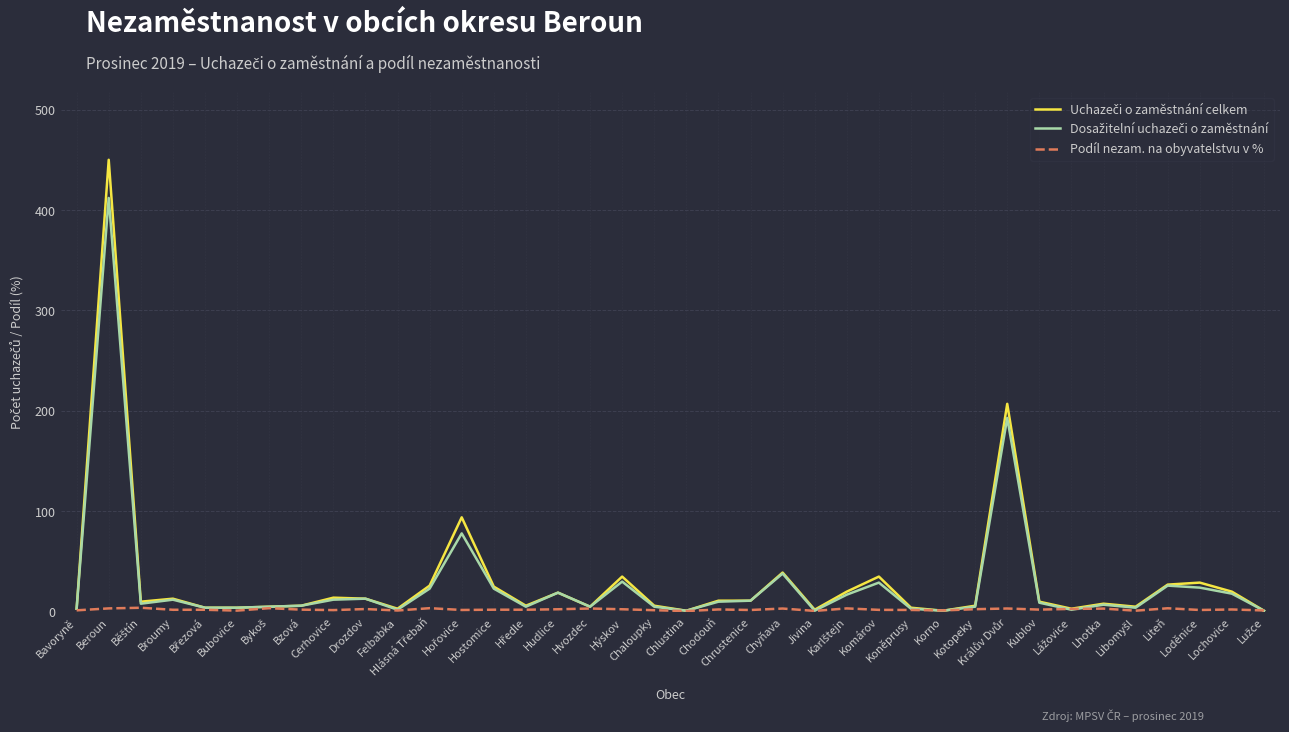

What is the difference between the highest and lowest values at Libomyšl?

4.0